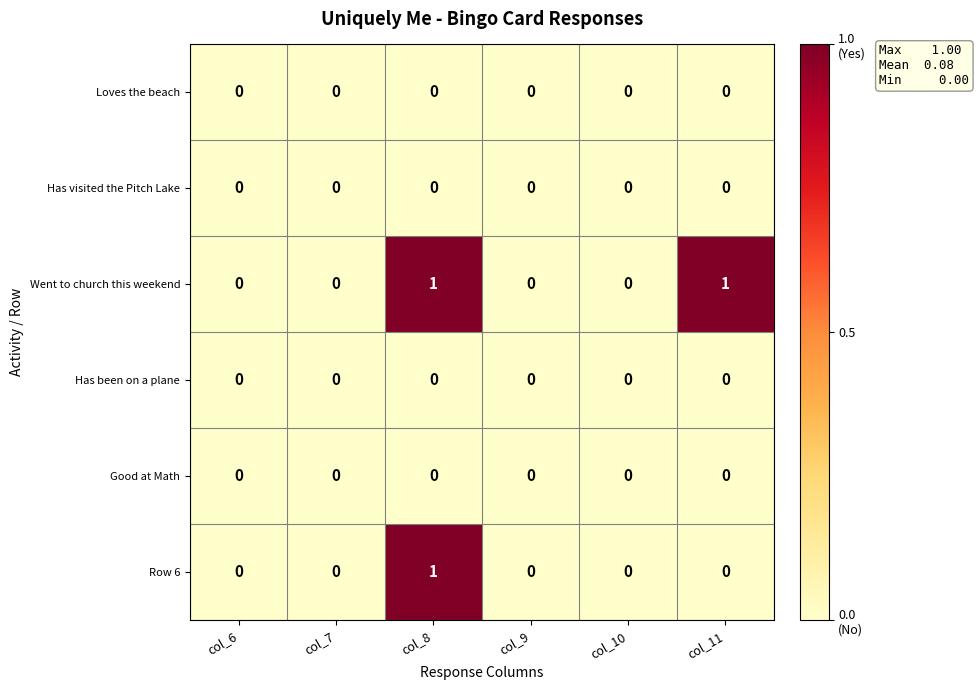

The Went to church this weekend series shows 1 at col_11. True or false?

True